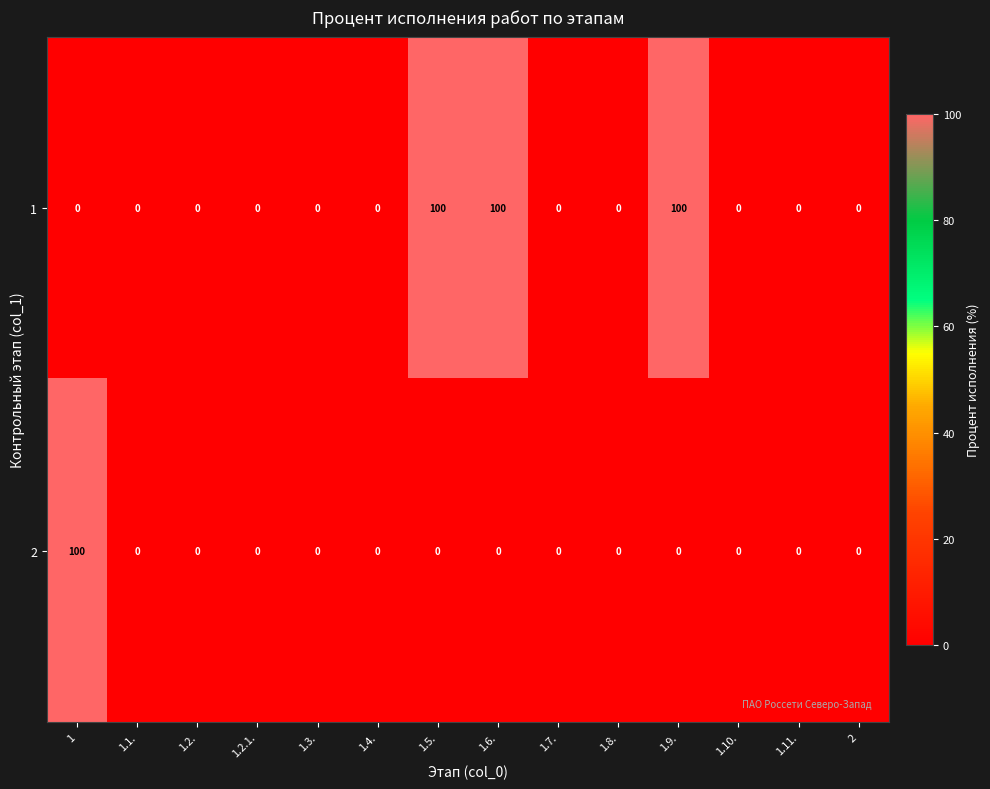

True or false: 1 has a value of 0 at 1.1..

True